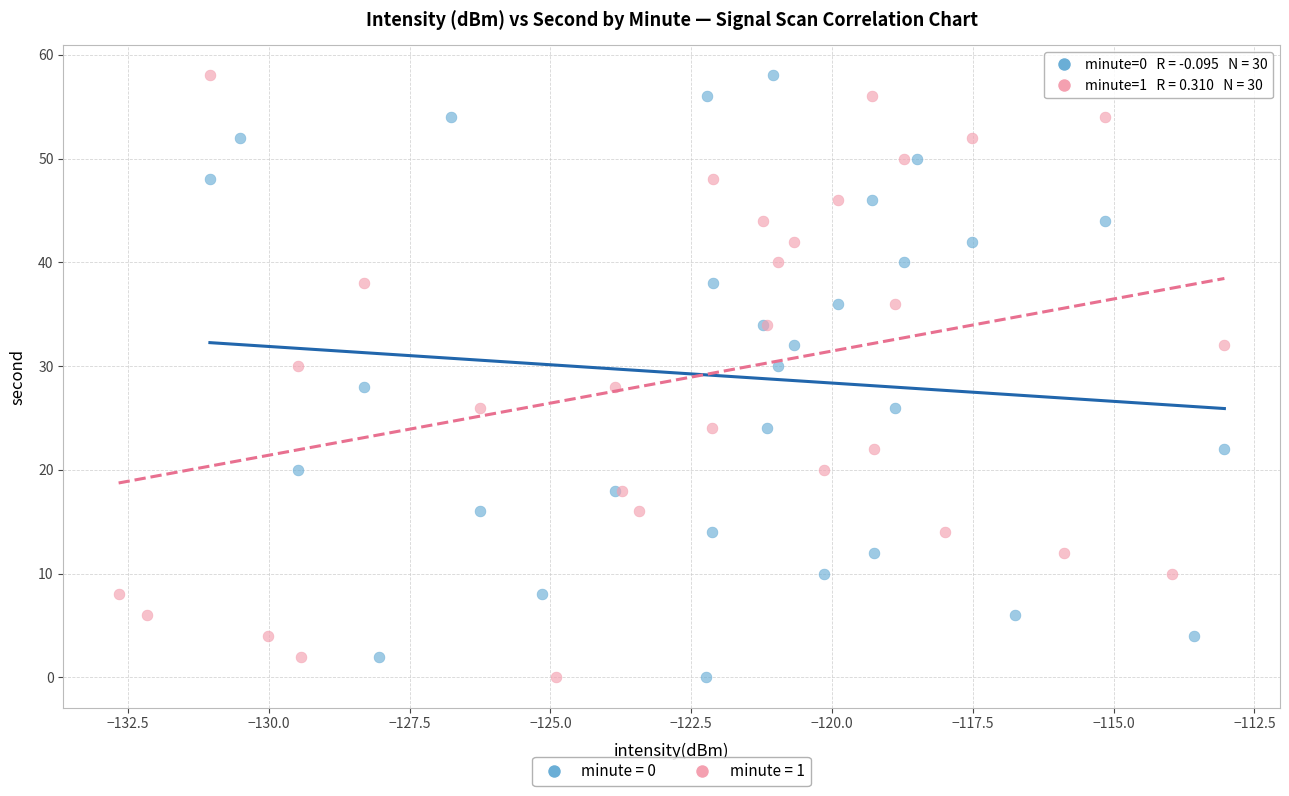

What are all the series names shown in the legend?

minute = 0, minute = 1